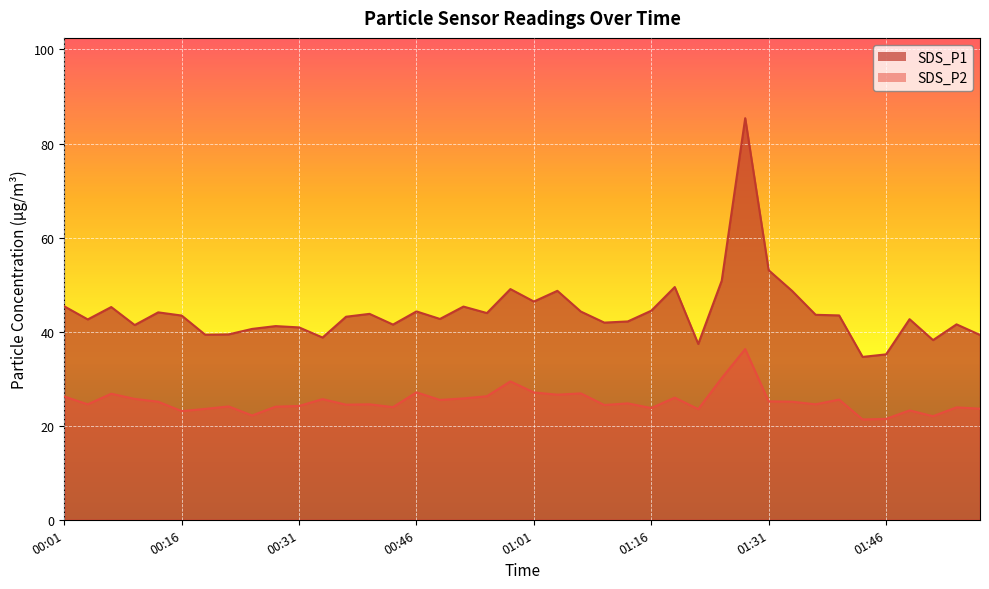

Which series changed the most between 01:10 and 01:13?

SDS_P2